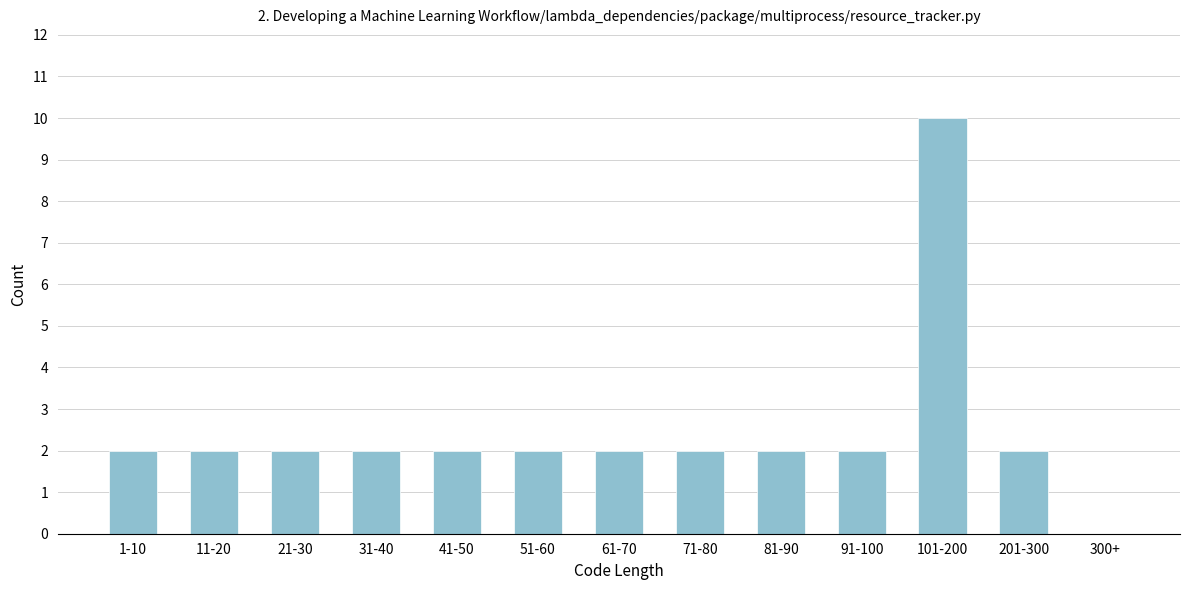

Reading left to right, list all the values displayed in this chart.

1-10=2	11-20=2	21-30=2	31-40=2	41-50=2	51-60=2	61-70=2	71-80=2	81-90=2	91-100=2	101-200=10	201-300=2	300+=0